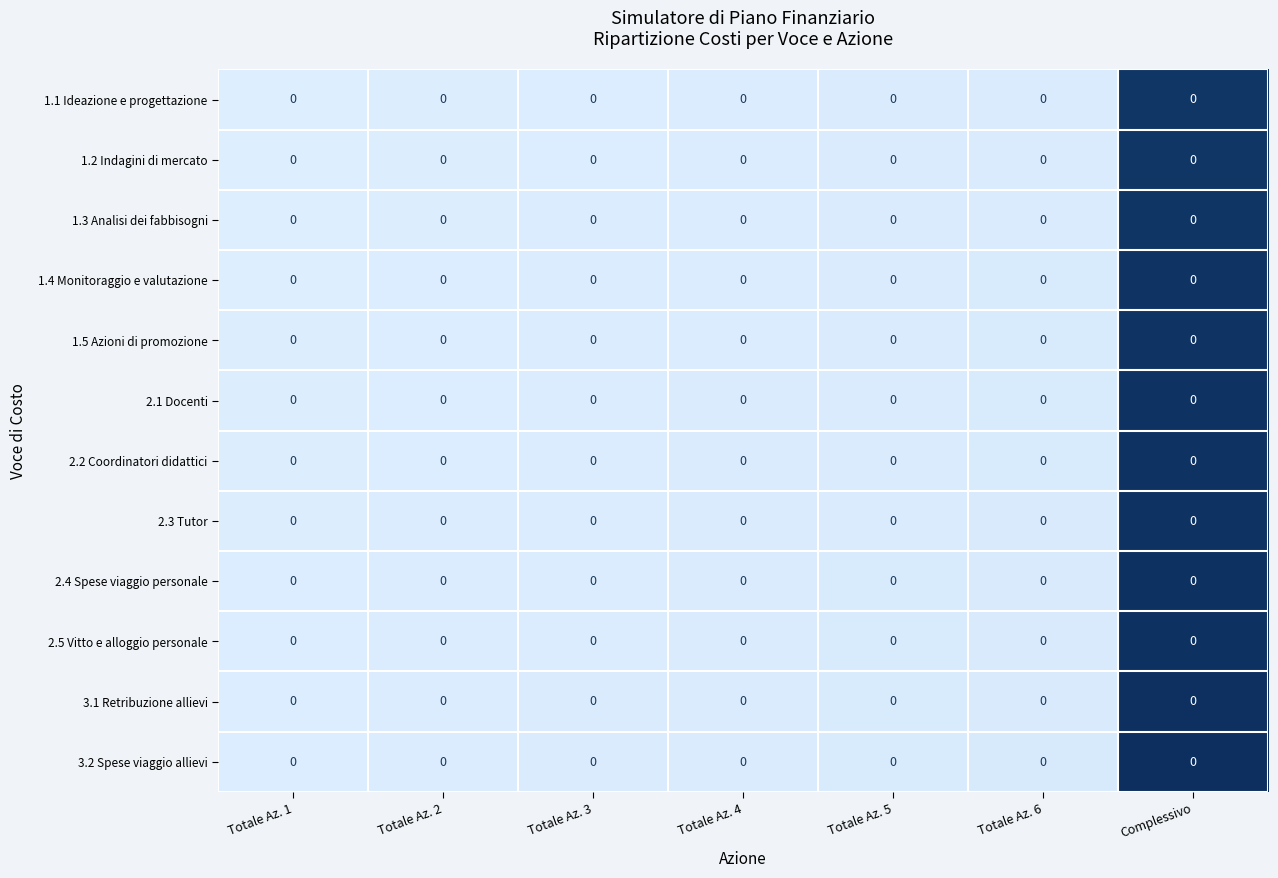

At which category is the sum across all series the highest?

Complessivo